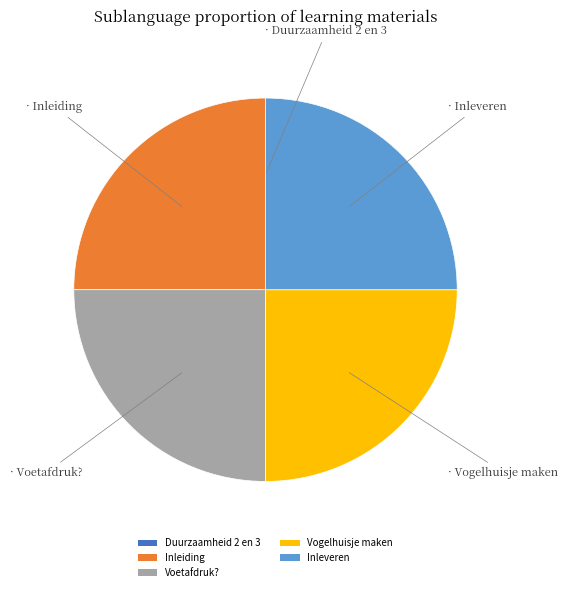

Is Vogelhuisje maken the majority of the pie?

No